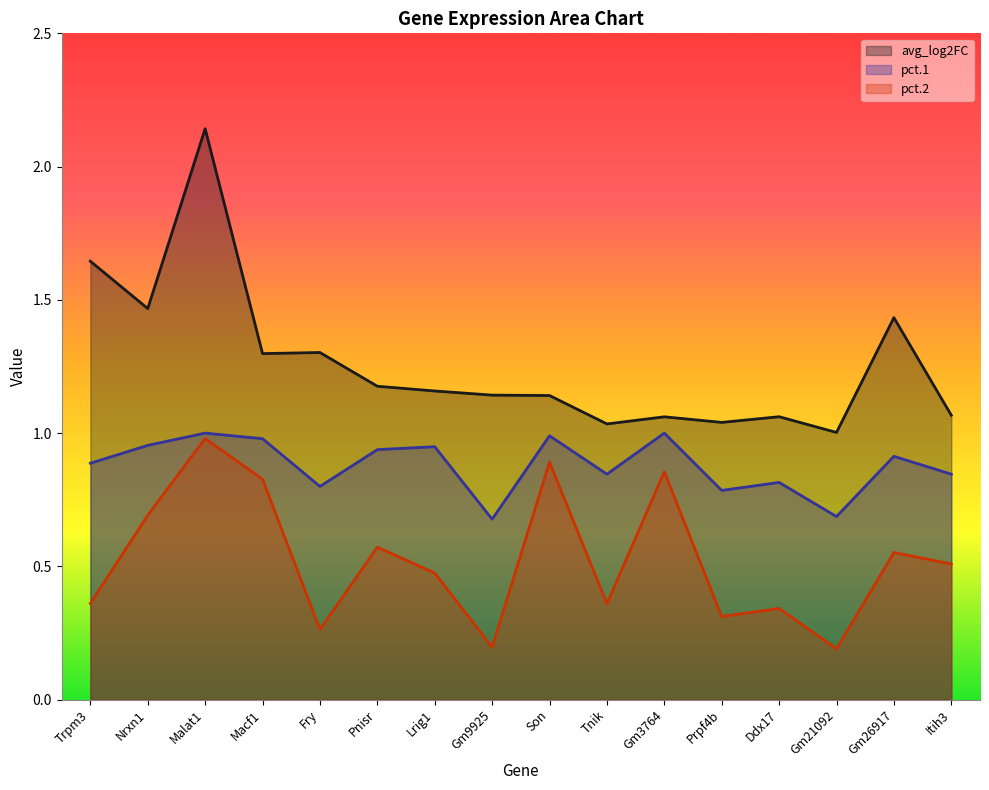

Count the number of categories in the chart.

16